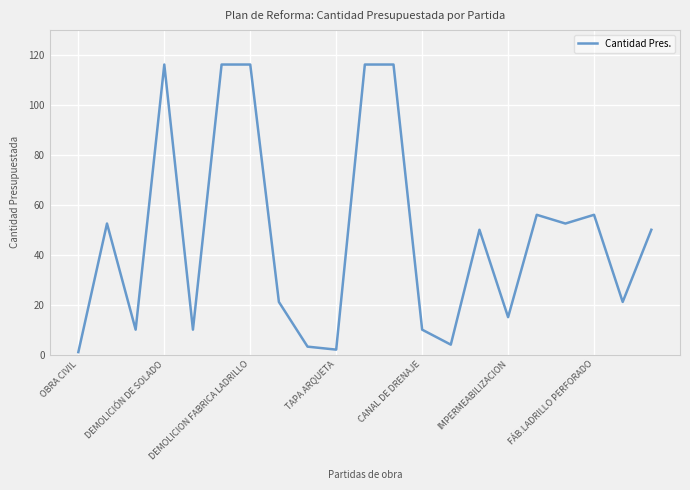

Reading left to right, list all the values displayed in this chart.

1.0	52.5	10.0	116.2	10.0	116.2	116.2	21.1	3.2	2.0	116.2	116.2	10.0	4.0	50.0	15.0	56.0	52.5	56.0	21.1	50.0